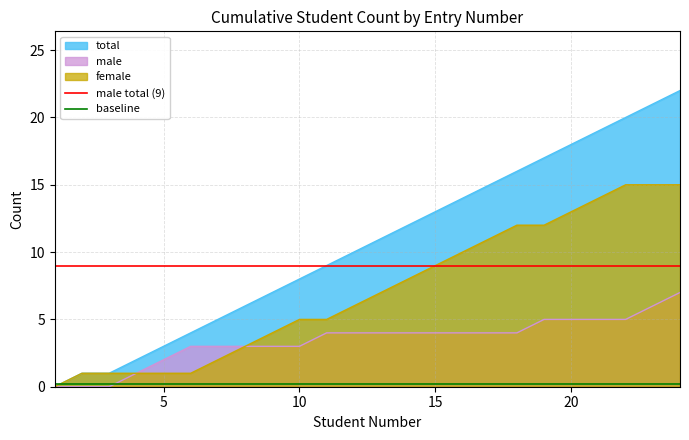

The total series shows 8 at 10. True or false?

True